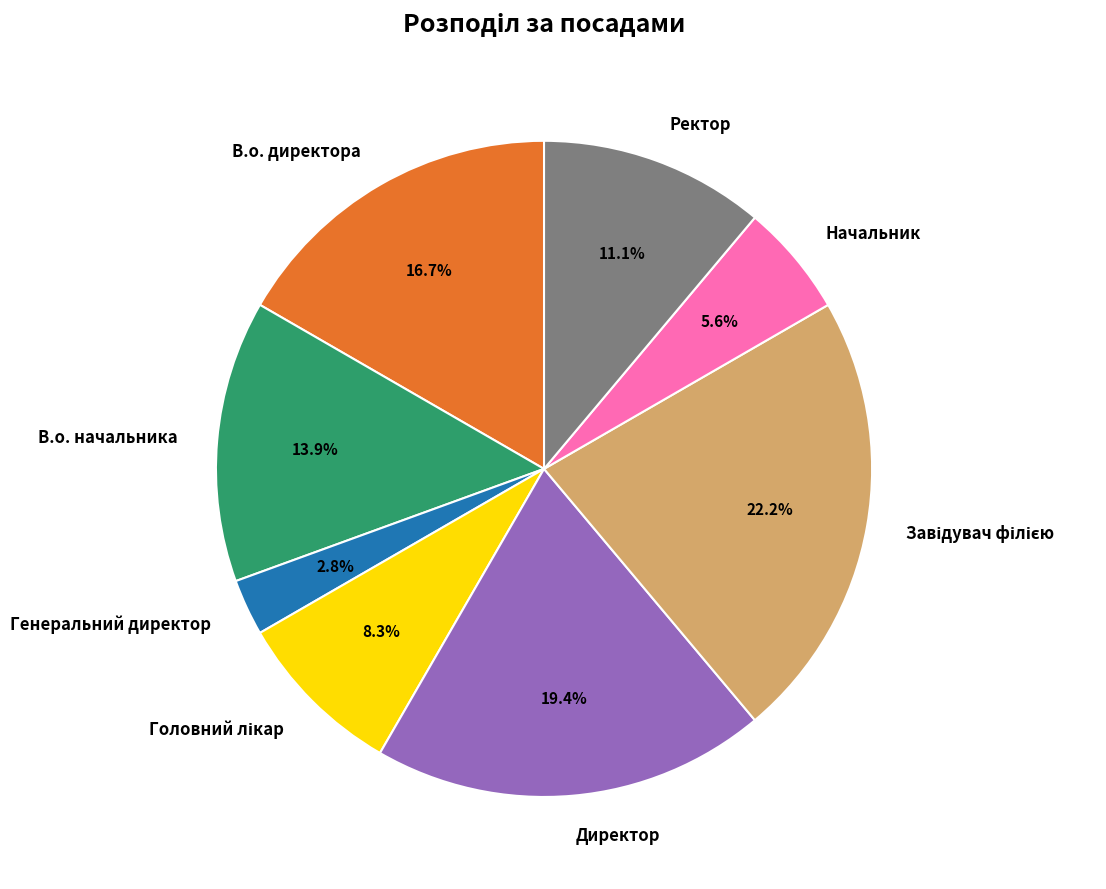

How many segments does this pie chart have?

8